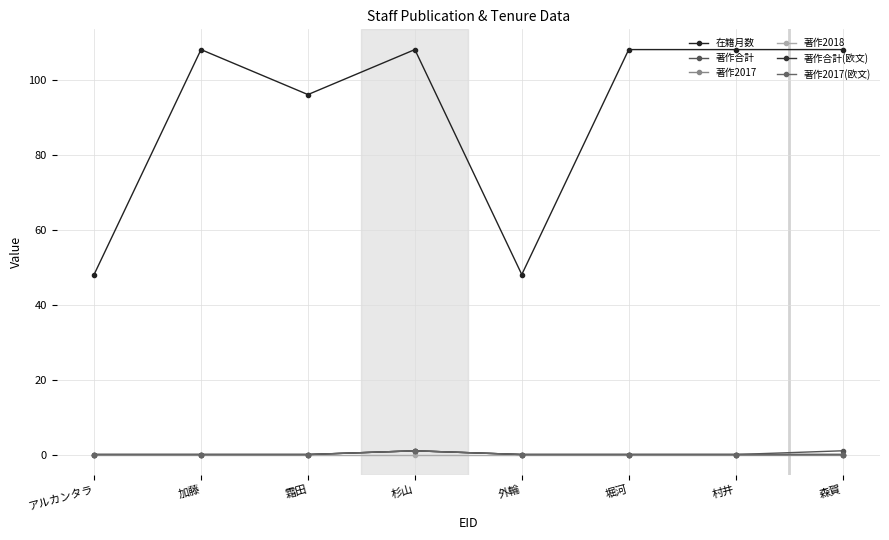

True or false: 著作2017(欧文) has a value of 0 at アルカンタラ.

True